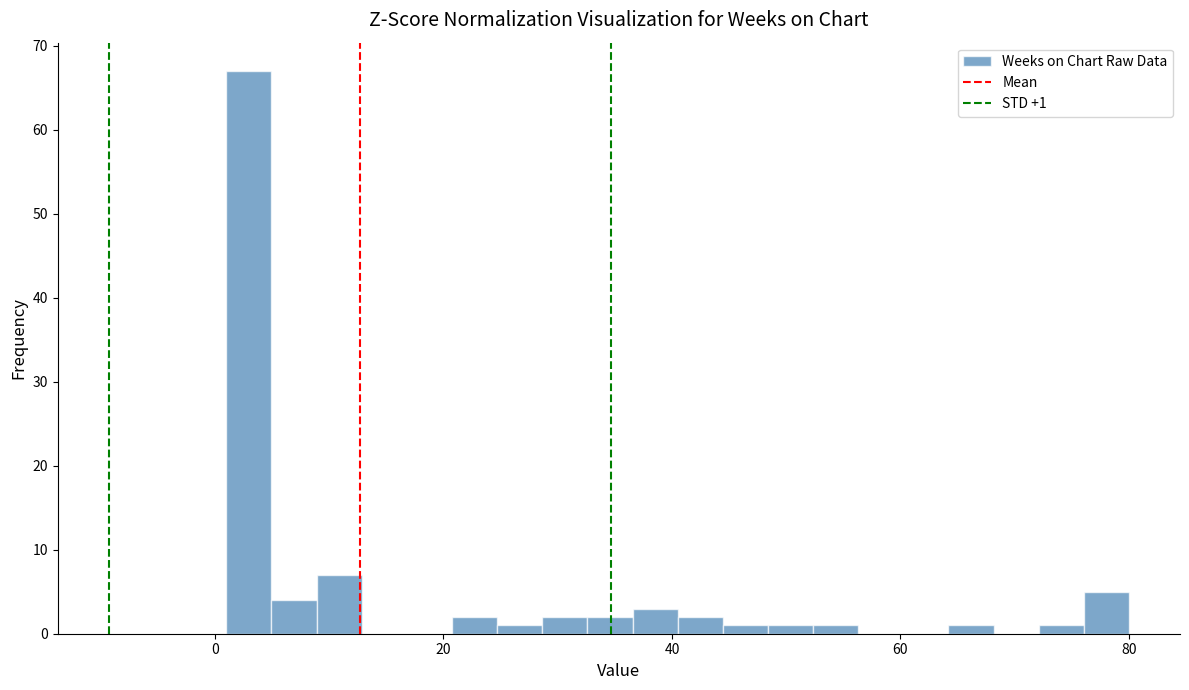

Read against the x-axis, roughly where is the centre of the tallest bar?

2